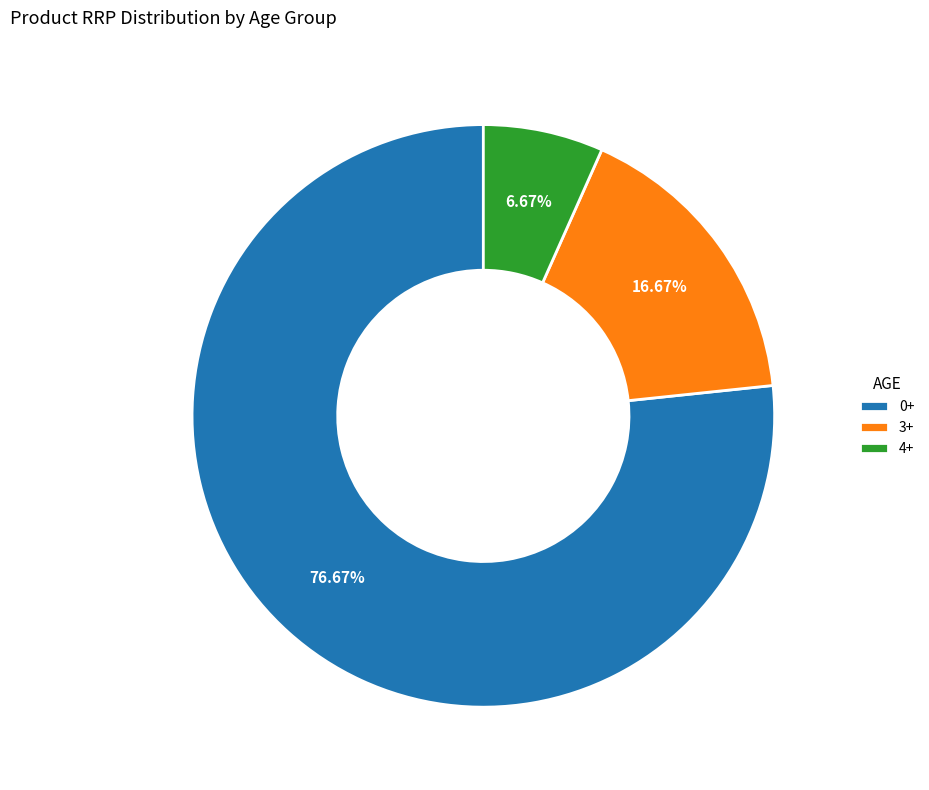

Which has a higher value, 3+ or 4+?

3+